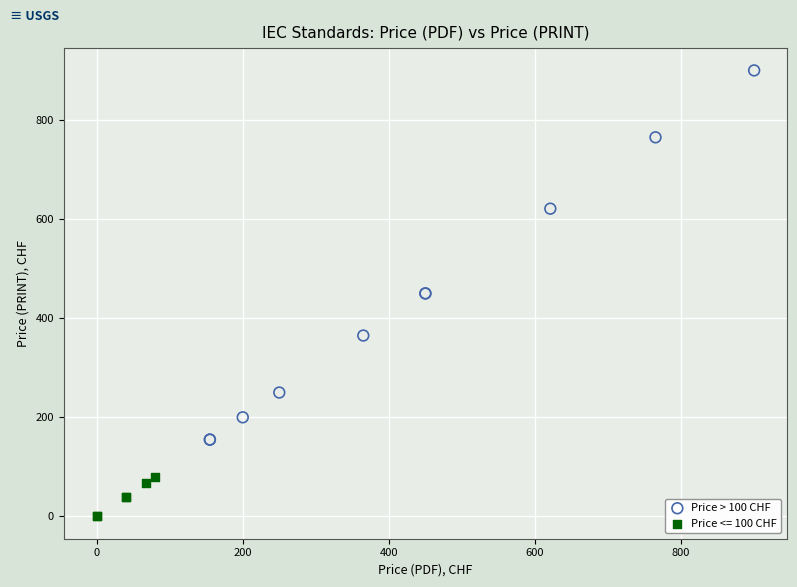

Which series reaches the minimum Y coordinate?

Price <= 100 CHF